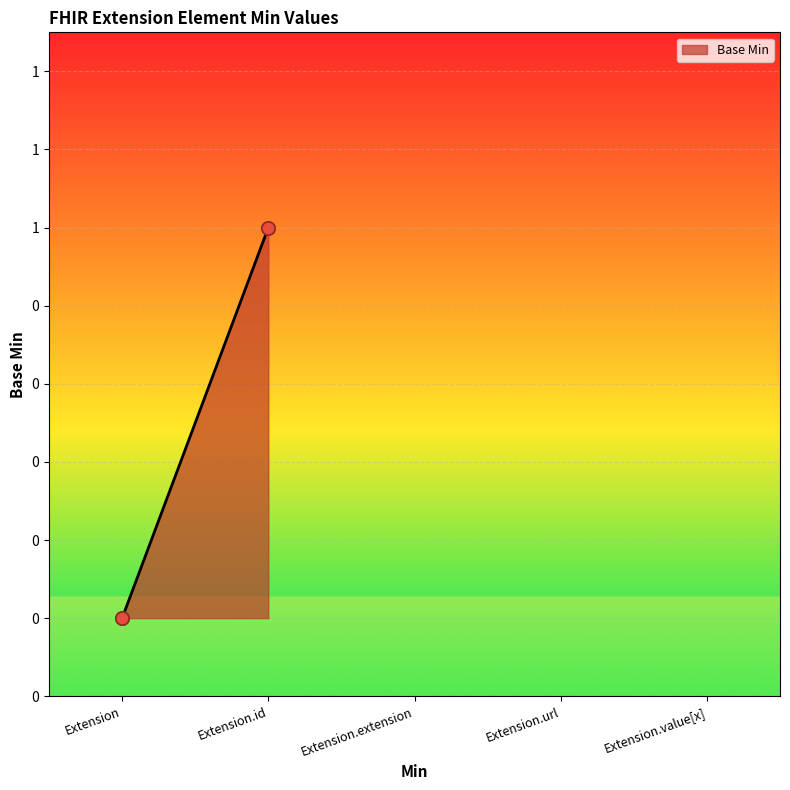

Between Extension.url and Extension.value[x], which is larger?

Extension.url